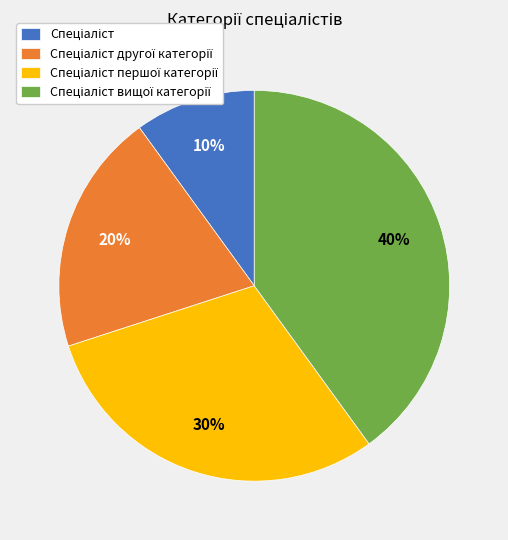

Is there any slice that represents more than half of the pie?

No